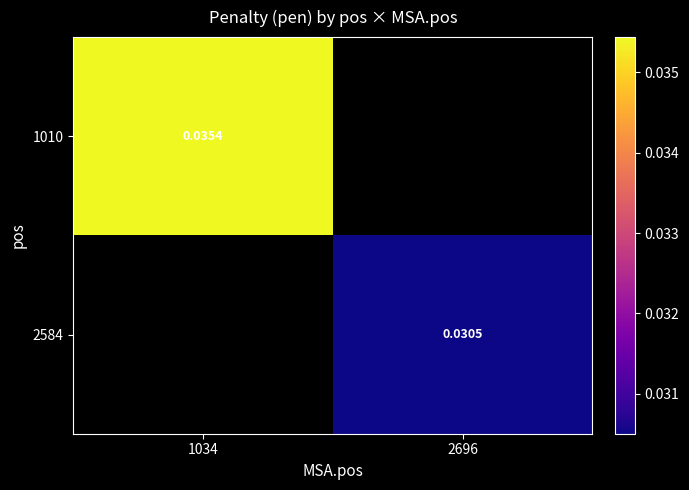

At which label does 2584 first exceed 0?

2696